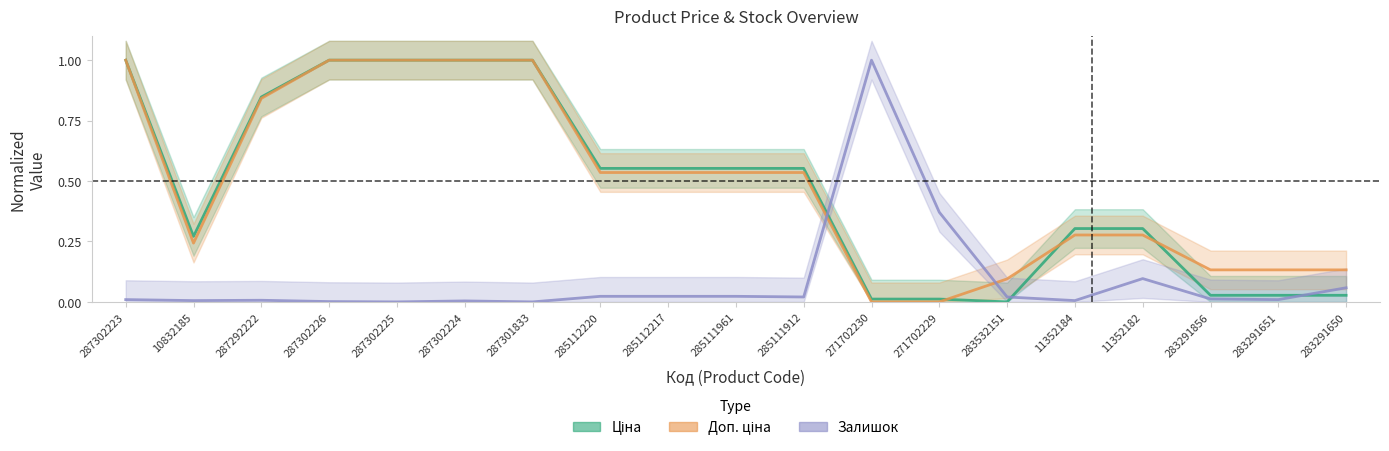

Which series has the largest range (max minus min)?

Ціна